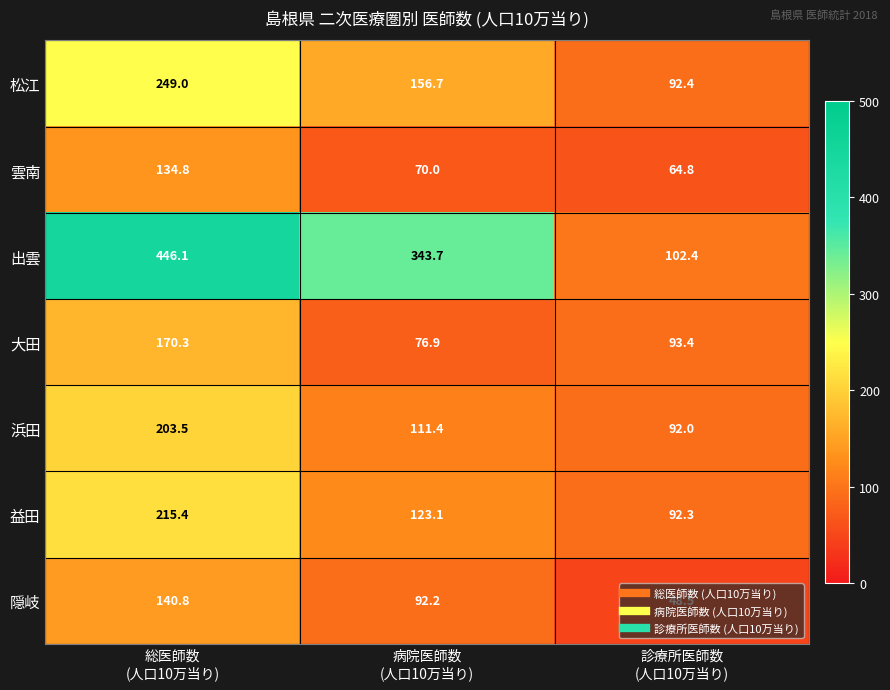

Rank the series at 診療所医師数
(人口10万当り) from highest to lowest value.

出雲, 大田, 松江, 益田, 浜田, 雲南, 隠岐